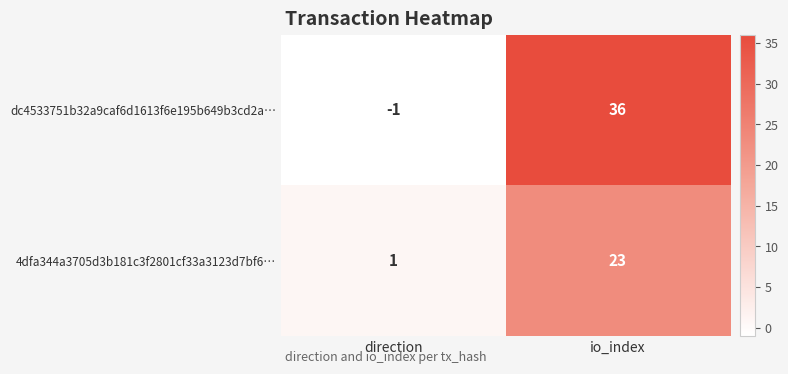

Reading right to left, list all the values displayed in this chart.

dc4533751b32a9caf6d1613f6e195b649b3cd2a…: io_index=36	direction=-1
4dfa344a3705d3b181c3f2801cf33a3123d7bf6…: io_index=23	direction=1